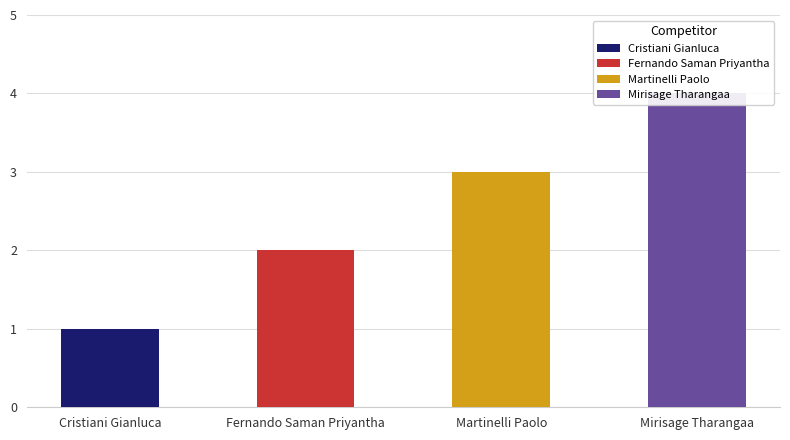

Reading left to right, transcribe all the data shown in this chart.

Cristiani Gianluca=1	Fernando Saman Priyantha=2	Martinelli Paolo=3	Mirisage Tharangaa=4